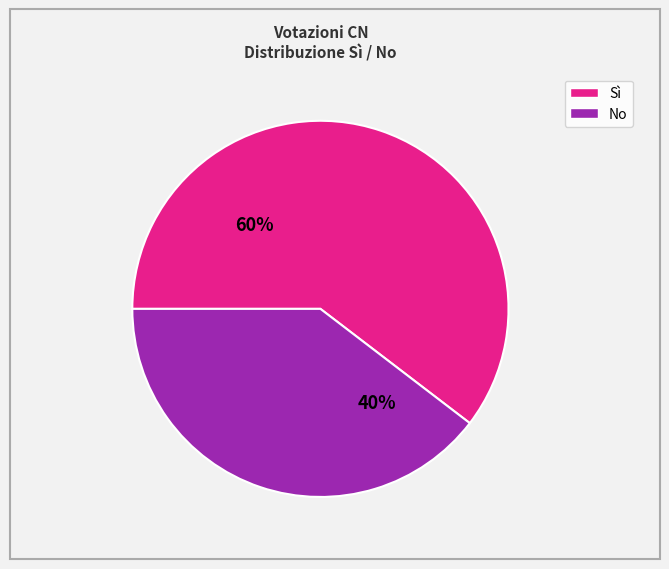

Between No and Sì, which is larger?

Sì